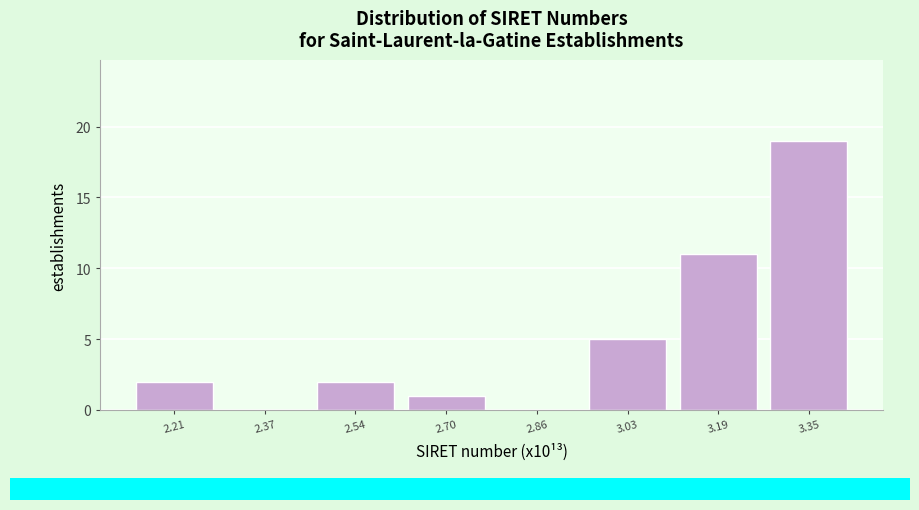

Reading left to right, transcribe all the data shown in this chart.

2.21=2	2.37=0	2.54=2	2.70=1	2.86=0	3.03=5	3.19=11	3.35=19